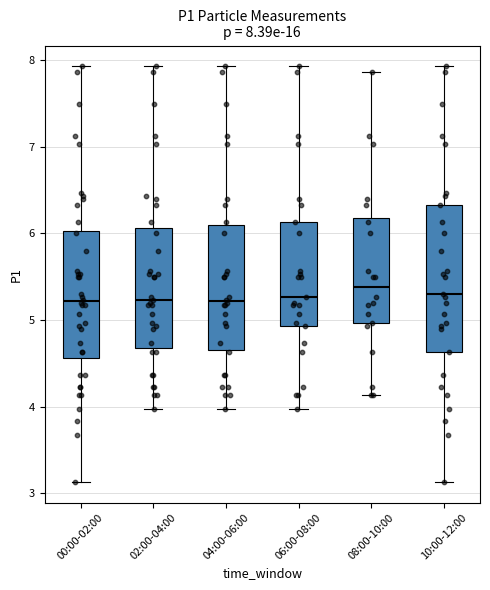

Comparing the boxes themselves (not the whiskers), which one is the tallest?

10:00-12:00